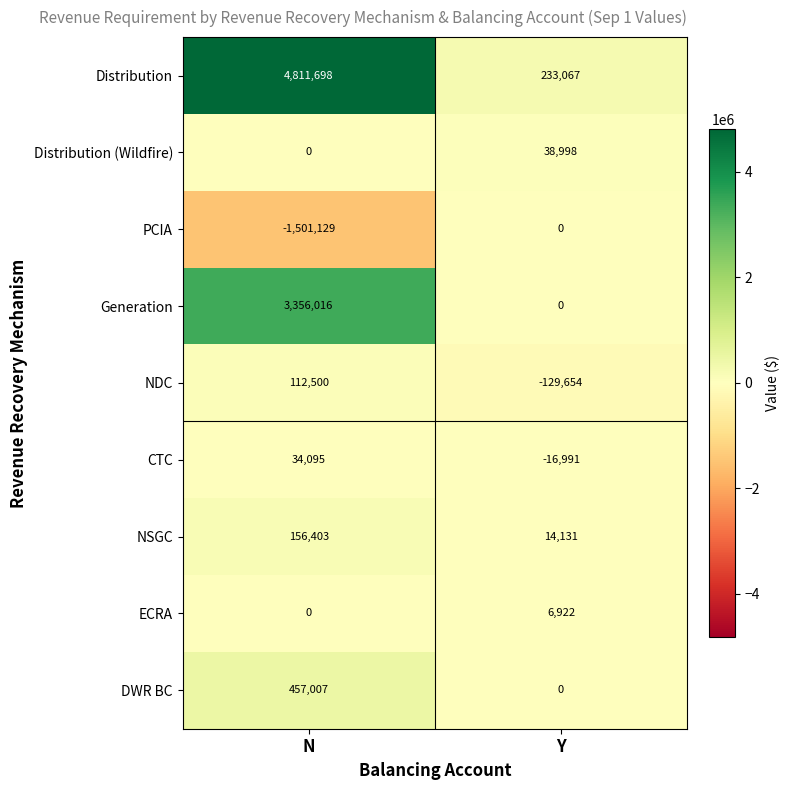

Rank the series by their maximum value, from highest to lowest.

Distribution, Generation, DWR BC, NSGC, NDC, Distribution (Wildfire), CTC, ECRA, PCIA